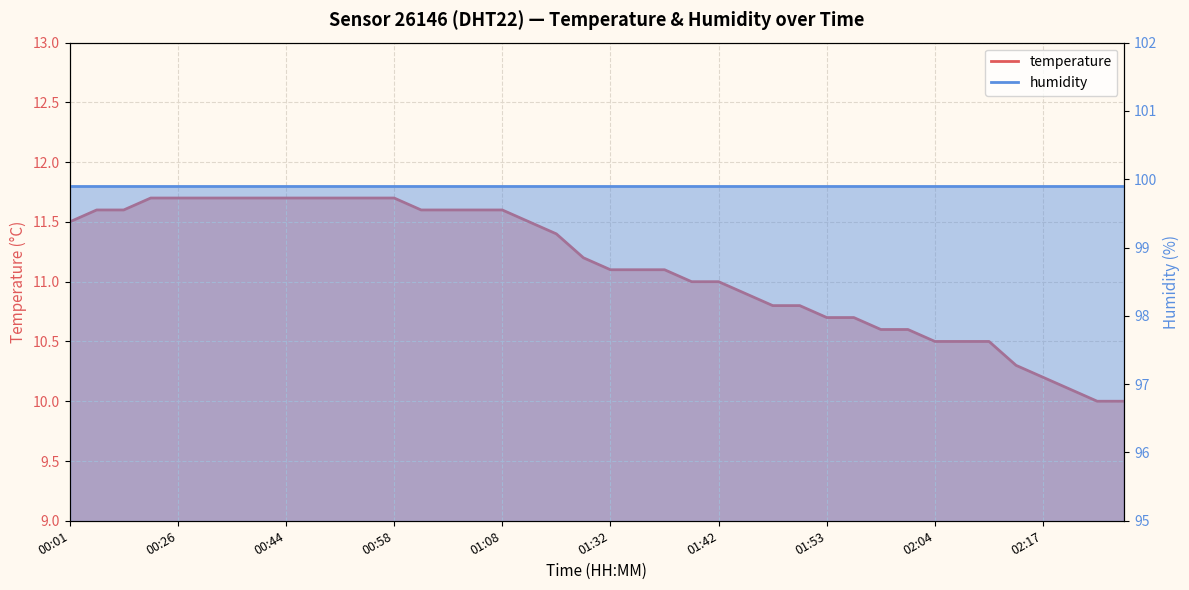

True or false: the data shows 4.7 at 01:16.

False